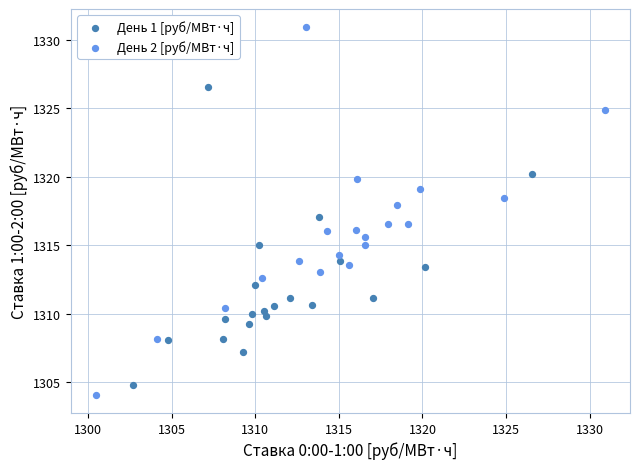

Which series has the widest spread of Y values?

День 2 [руб/МВт·ч]